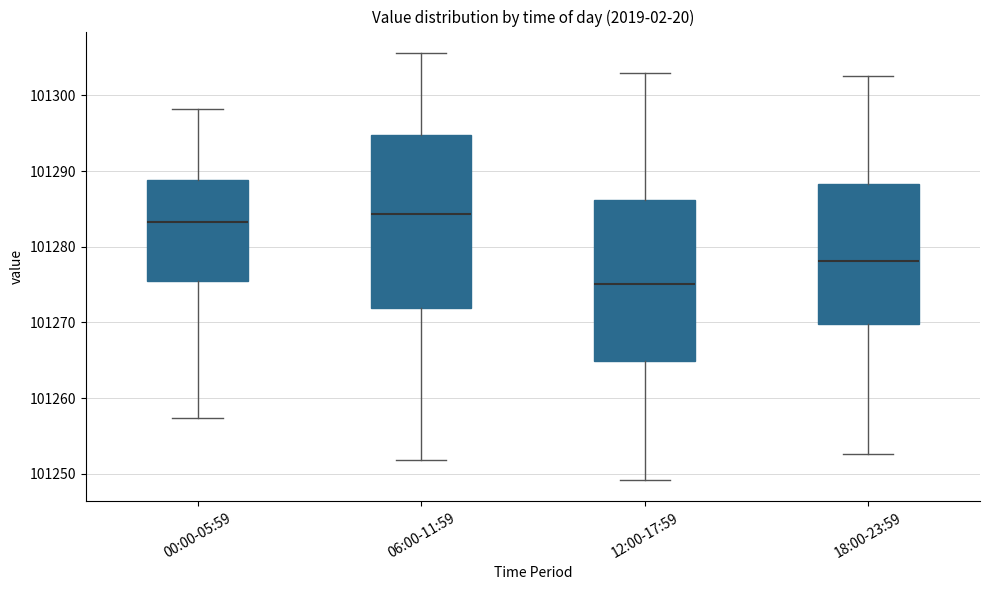

Where is the lower edge of the box for 00:00-05:59 on the y-axis? The values are not printed on the chart, so give them approximately, as read against the axis.

101276